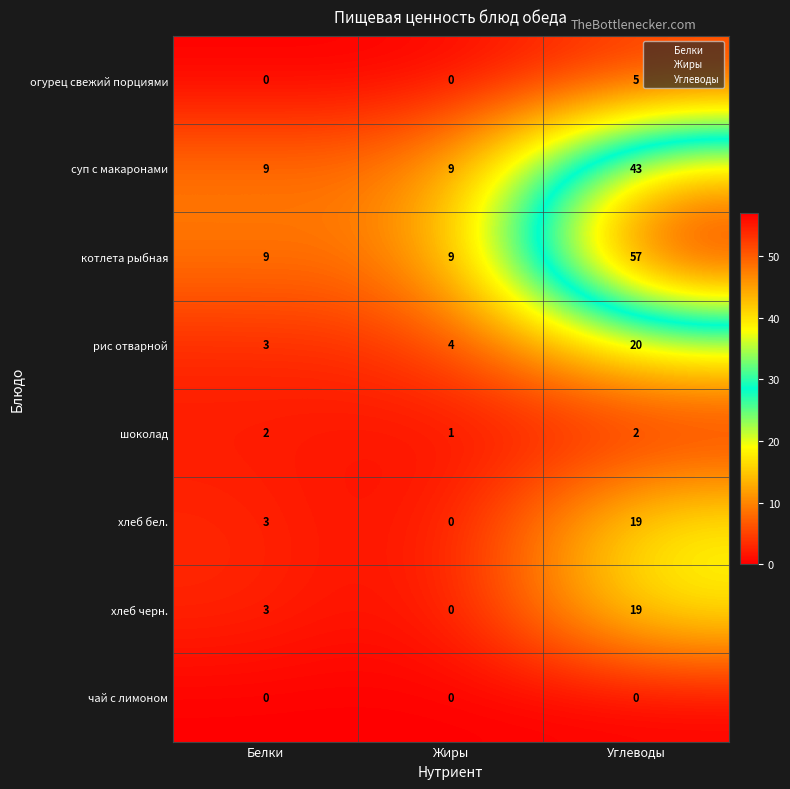

What is the difference between the highest and lowest values at Углеводы?

57